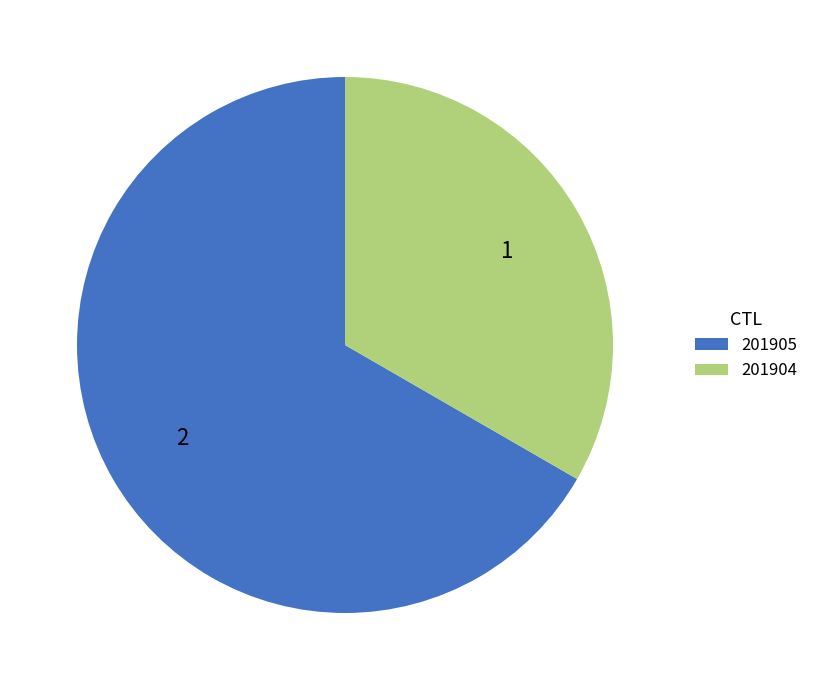

Which slice is the smallest?

201904